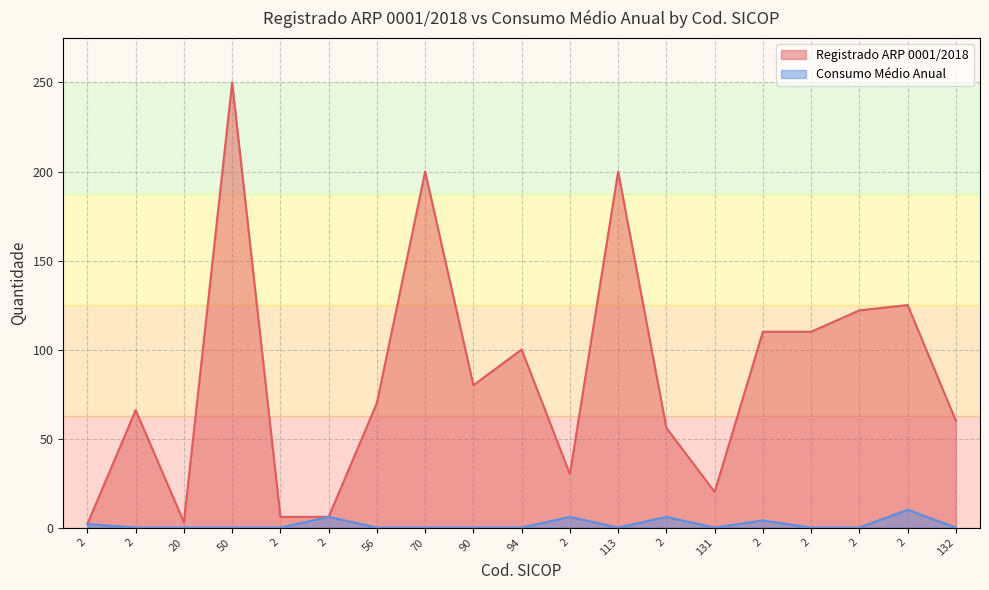

How many lines are shown in the chart?

2